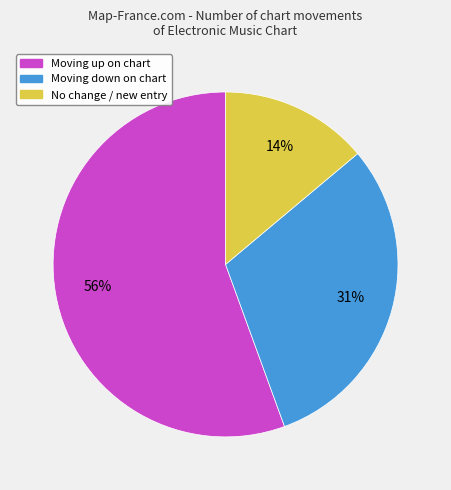

Does any single category account for the majority?

Yes